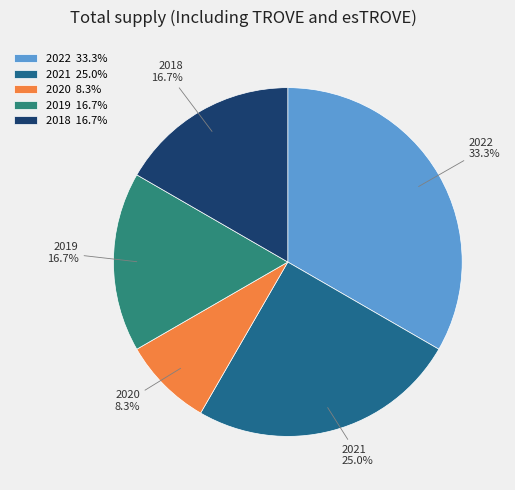

What is the ratio of the value at 2018 to the value at 2020?

2.0